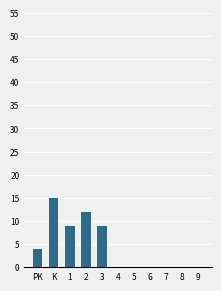

What is the change in value from K to 7?

-15